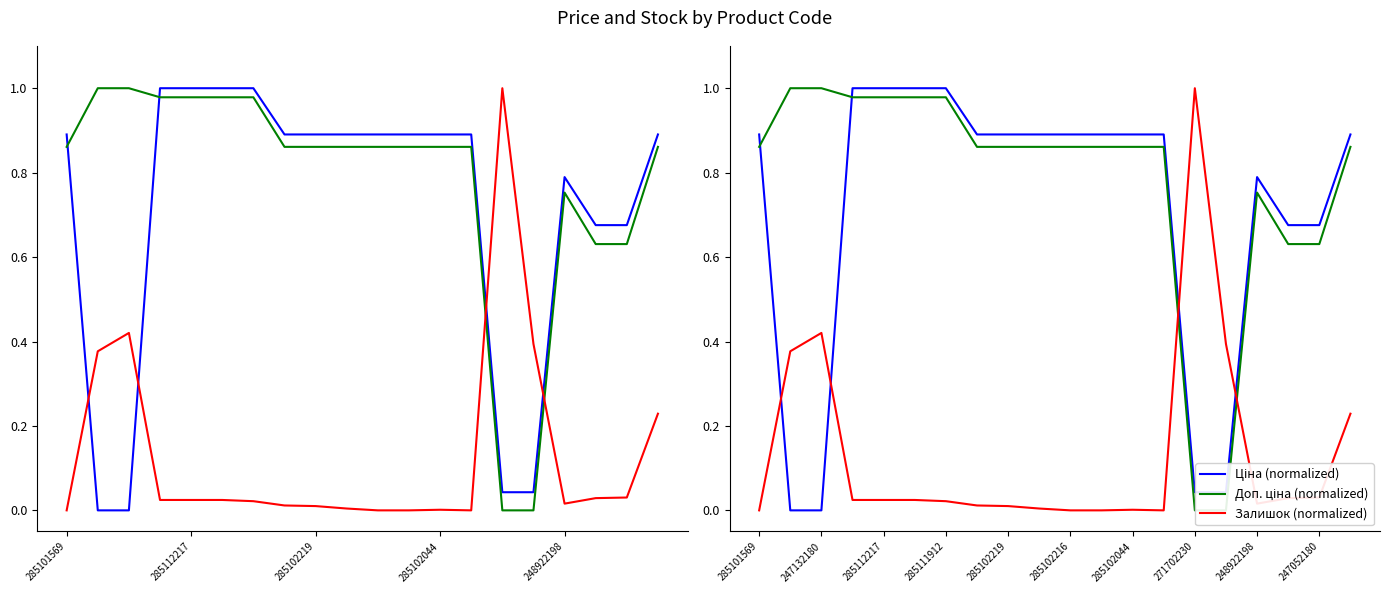

What is the total value across all series at 285102044?

1.8